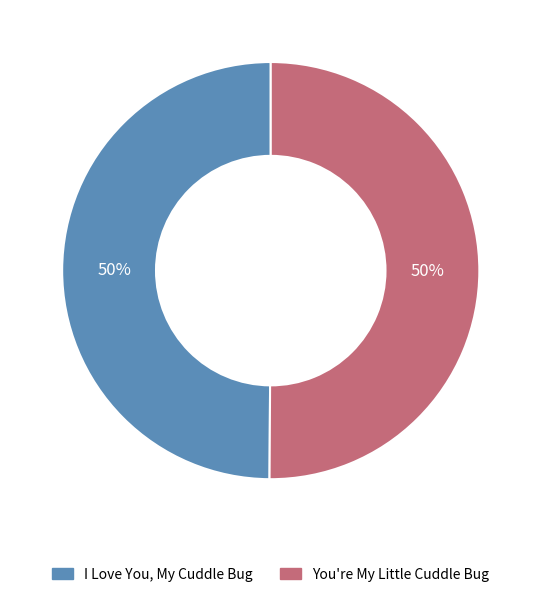

Approximately how many times larger is the value at You're My Little Cuddle Bug compared to I Love You, My Cuddle Bug?

1.0